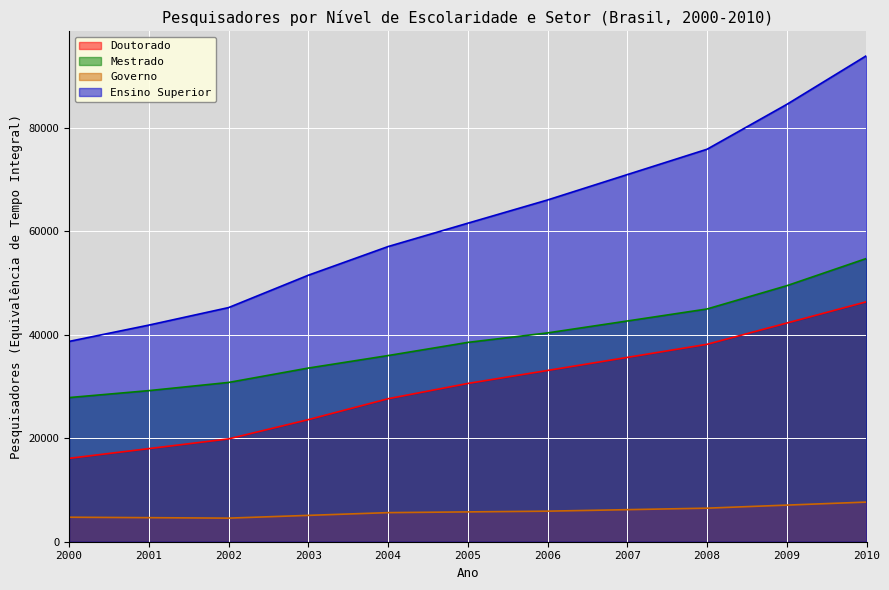

Which series has the widest spread of values?

Ensino Superior